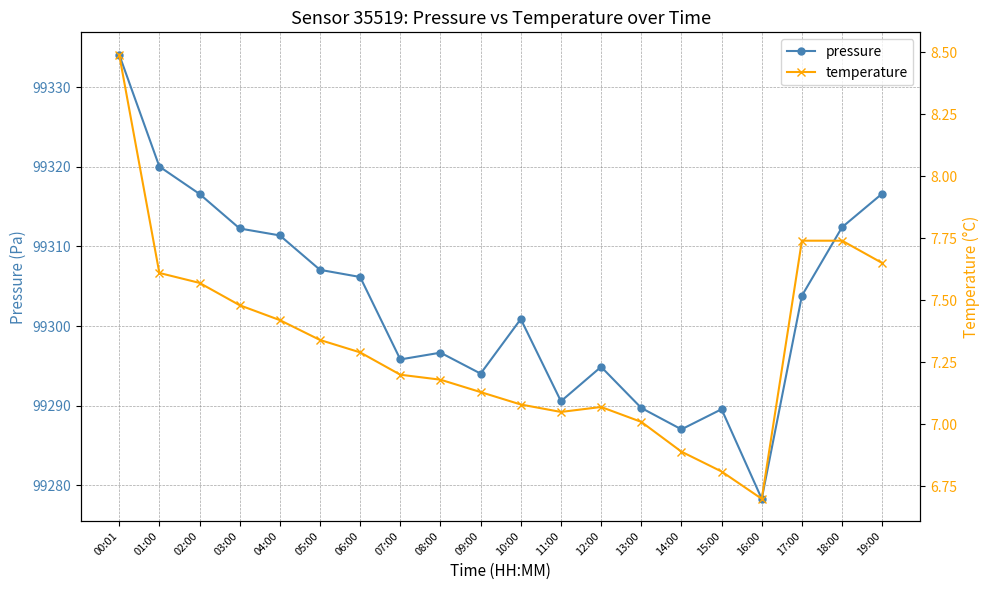

What is the label of the 5th point from the right?

15:00